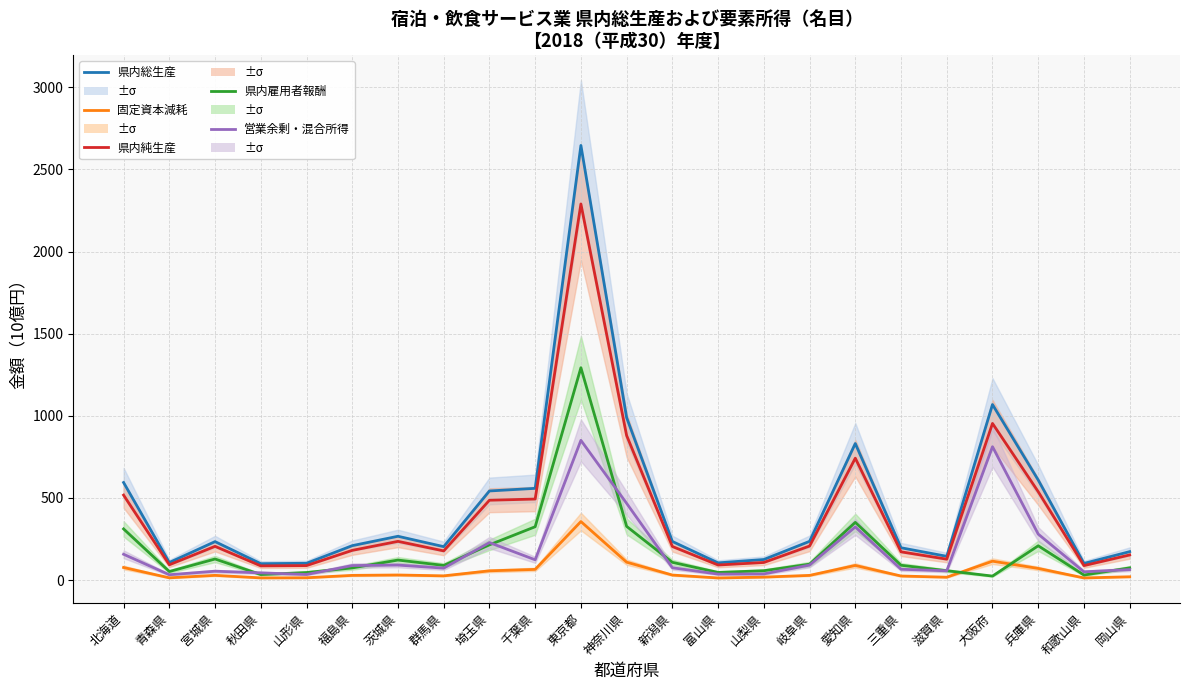

Is it true that 営業余剰・混合所得 equals 37.6 at 山梨県?

True